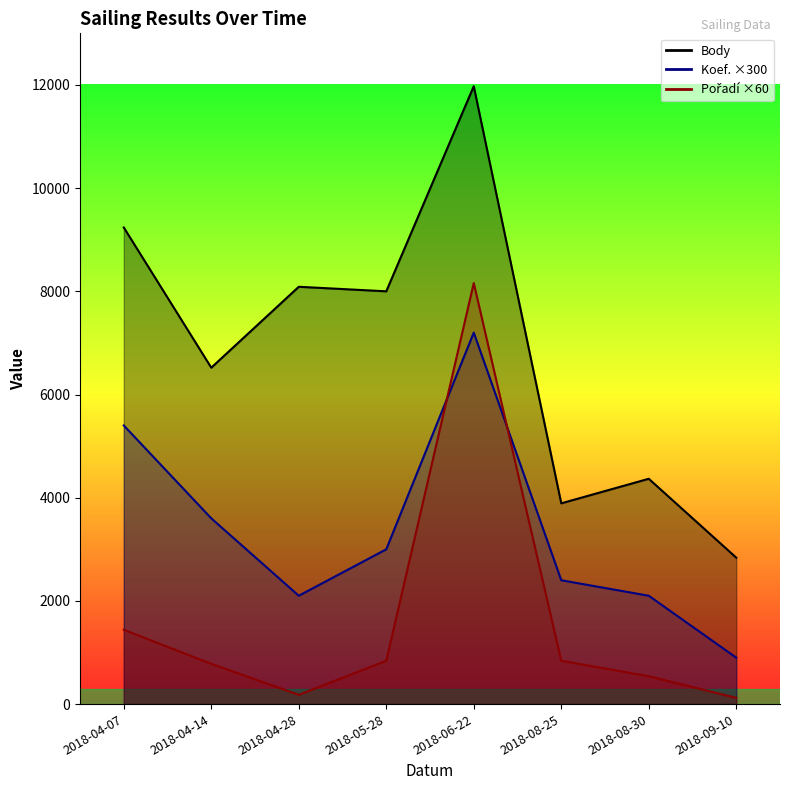

Is the value of Koef. at 2018-04-07 greater than the value of Body at 2018-08-25?

Yes